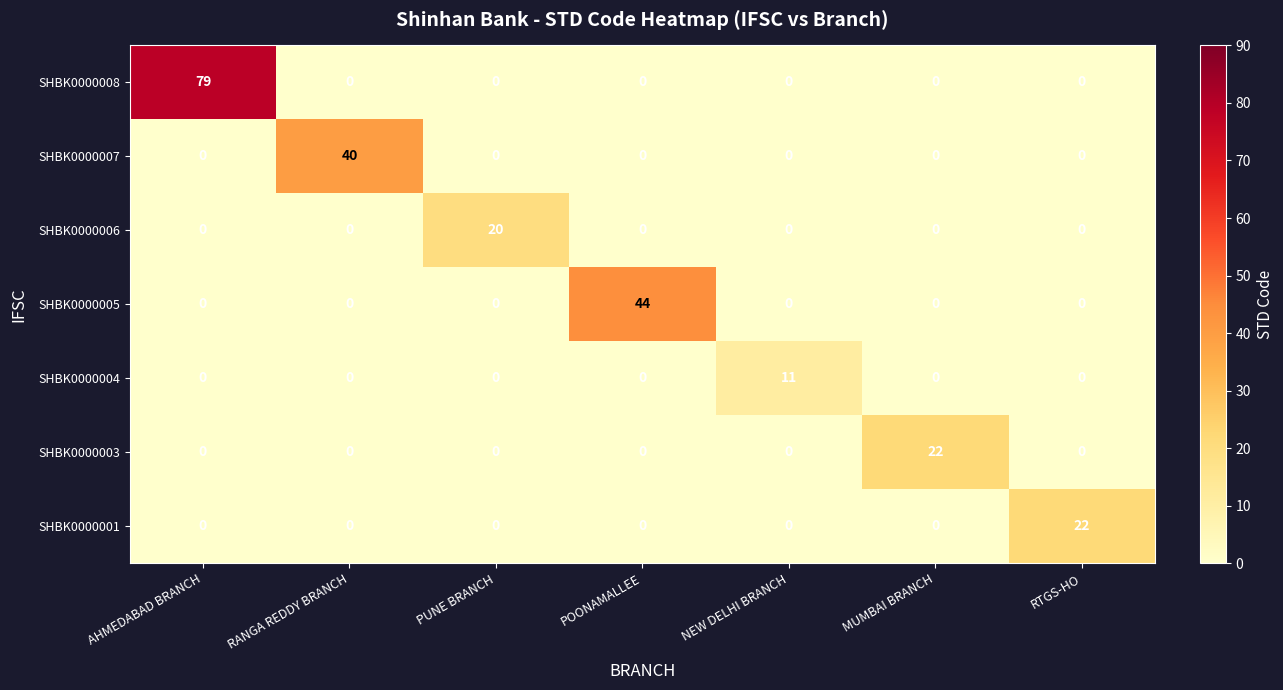

The value of SHBK0000001 at RANGA REDDY BRANCH is 9. True or false?

False